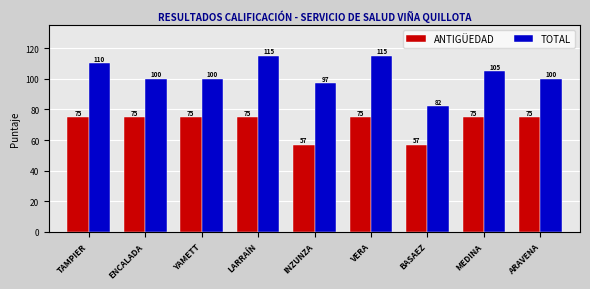

Is it true that TOTAL equals 24 at ENCALADA?

False